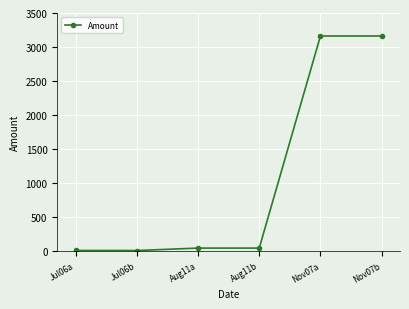

The value at Nov07b is 3161.9. True or false?

True